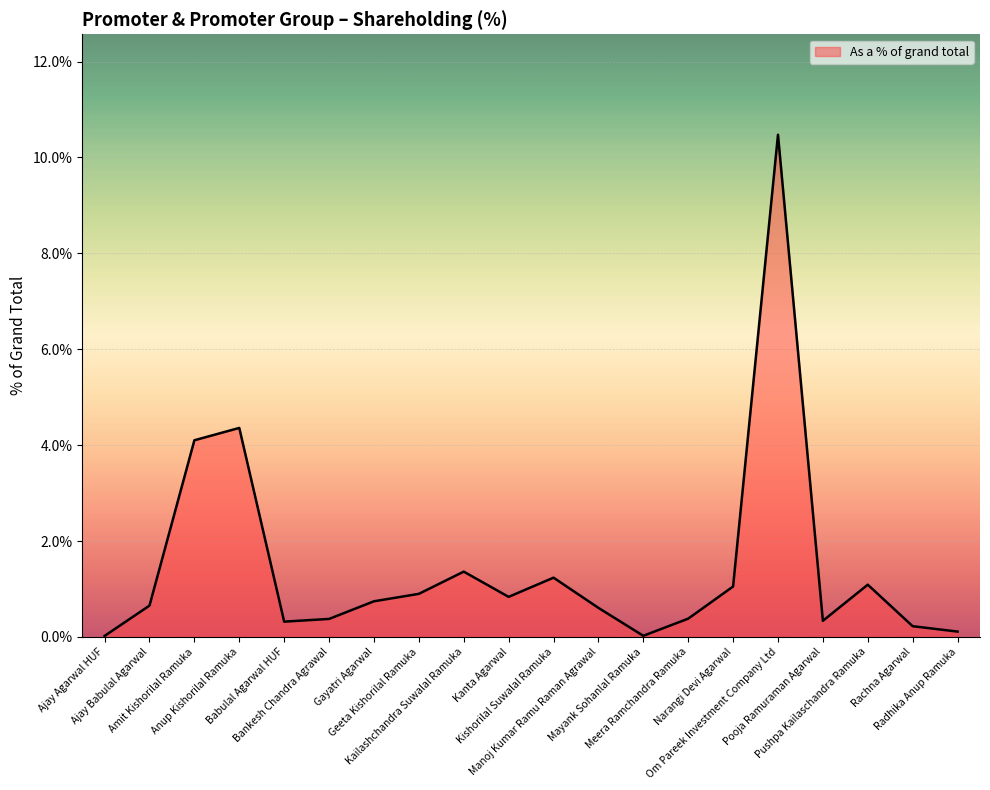

True or false: there are more than 2 points higher than both neighbors.

True